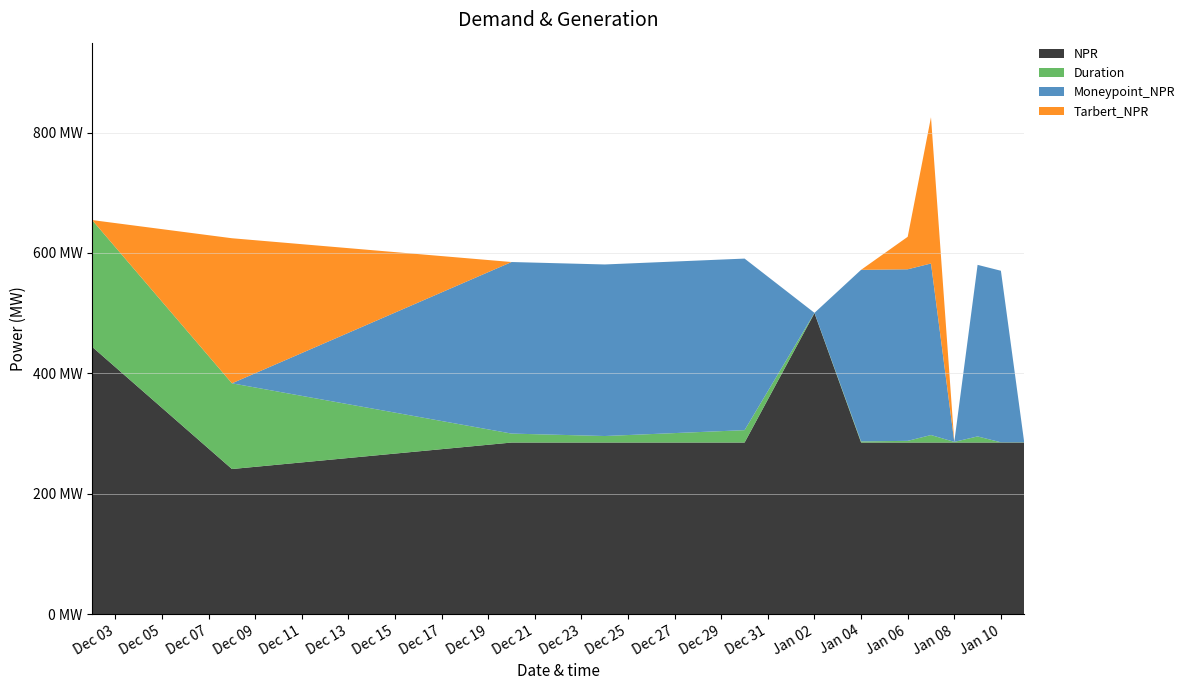

Reading right to left, what are all the values shown in this chart?

NPR: 2021-01-11=285.0	2021-01-10=285.0	2021-01-09=285.0	2021-01-08=285.0	2021-01-07=285.0	2021-01-06=285.0	2021-01-04=285.0	2021-01-02=500.0	2020-12-30=285.0	2020-12-24=285.0	2020-12-20=285.0	2020-12-08=241.0	2020-12-02=444.0
Duration: 2021-01-11=0.4	2021-01-10=0.4	2021-01-09=10.2	2021-01-08=1.1	2021-01-07=12.5	2021-01-06=2.8	2021-01-04=1.9	2021-01-02=0.4	2020-12-30=20.6	2020-12-24=10.8	2020-12-20=14.9	2020-12-08=142.4	2020-12-02=210.6
Moneypoint_NPR: 2021-01-11=0.0	2021-01-10=285.0	2021-01-09=285.0	2021-01-08=0.0	2021-01-07=285.0	2021-01-06=285.0	2021-01-04=285.0	2021-01-02=0.0	2020-12-30=285.0	2020-12-24=285.0	2020-12-20=285.0	2020-12-08=0.0	2020-12-02=0.0
Tarbert_NPR: 2021-01-11=0.0	2021-01-10=0.0	2021-01-09=0.0	2021-01-08=0.0	2021-01-07=243.0	2021-01-06=54.0	2021-01-04=0.0	2021-01-02=0.0	2020-12-30=0.0	2020-12-24=0.0	2020-12-20=0.0	2020-12-08=241.0	2020-12-02=0.0